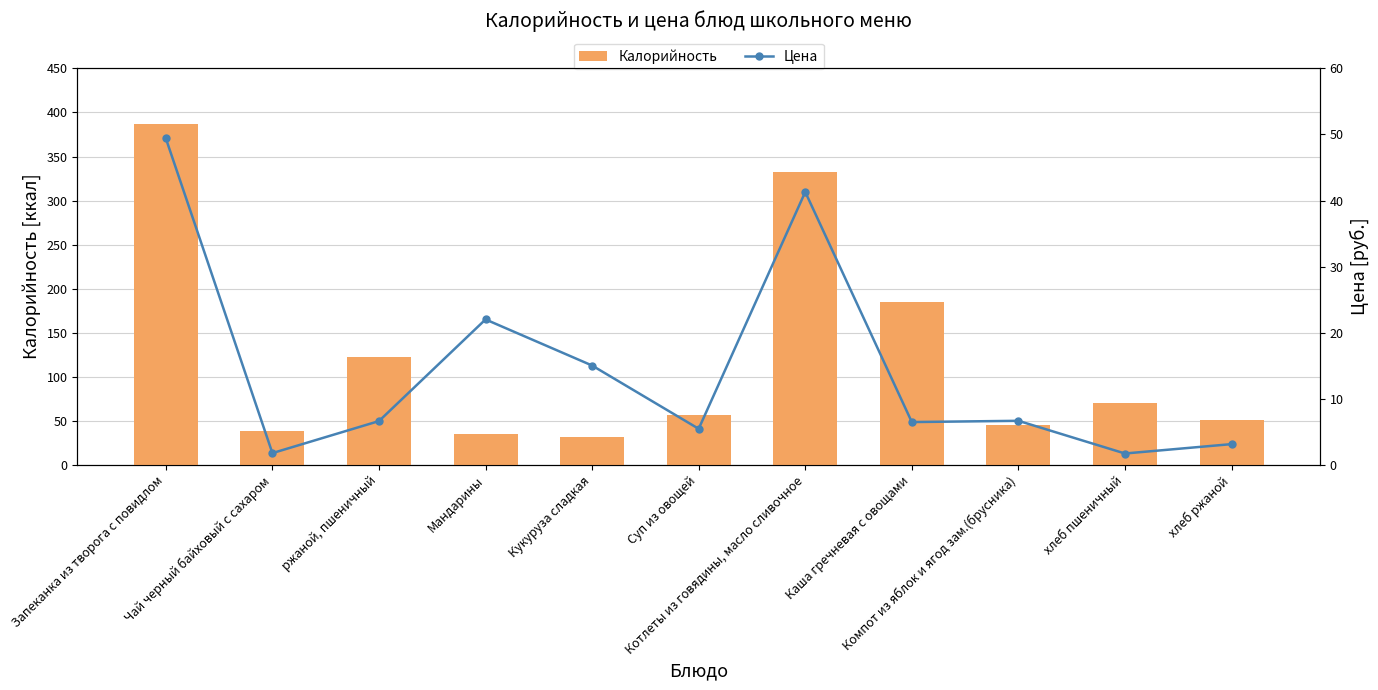

What is the value of the Калорийность bar at the 5th from the left?

31